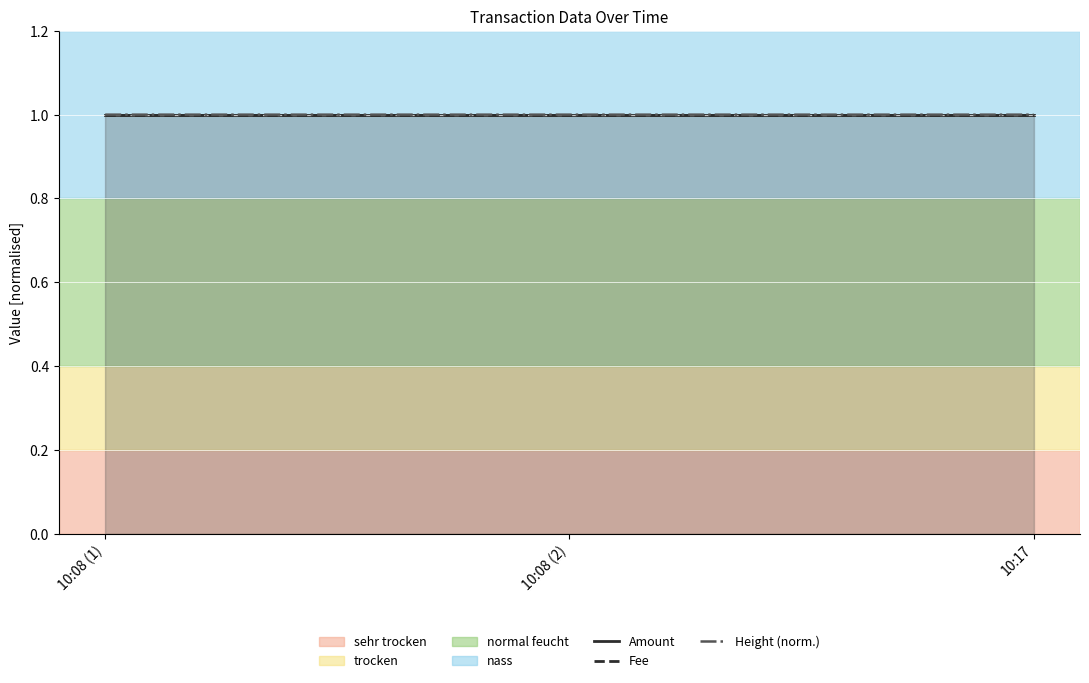

How many series are shown in this chart?

3